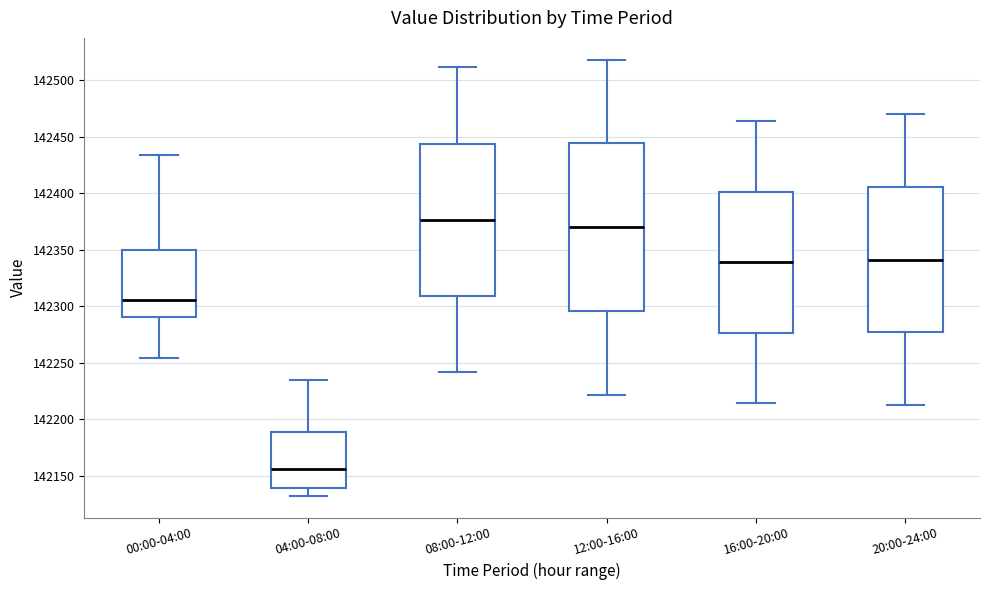

Where does the median line of the box for 20:00-24:00 sit on the y-axis? The values are not printed on the chart, so give them approximately, as read against the axis.

142340